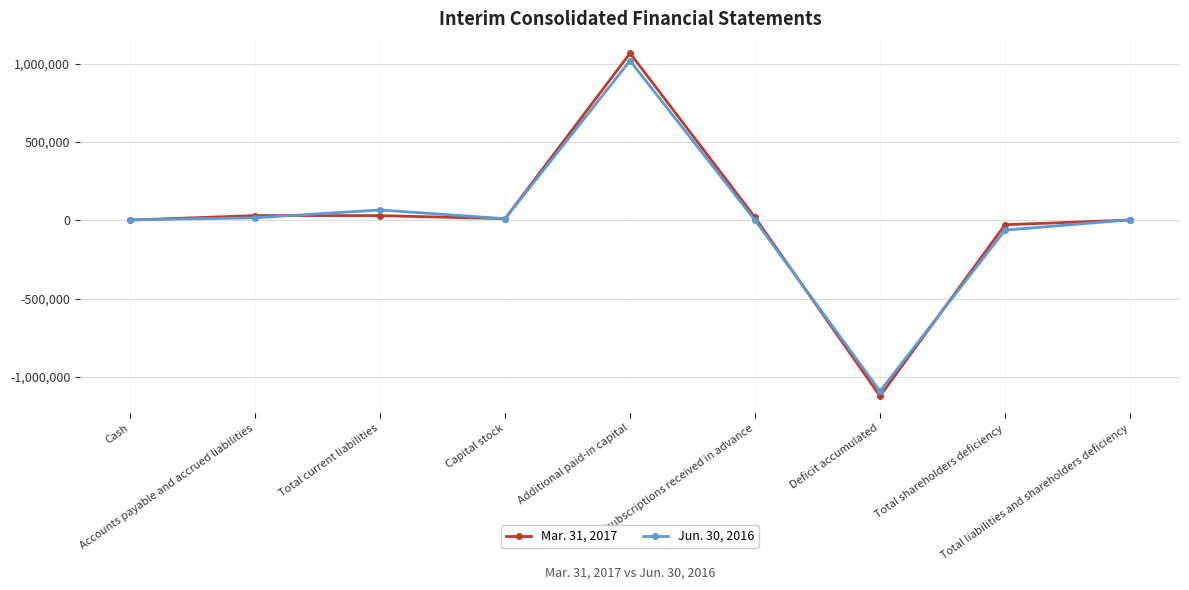

Does the chart have visible grid lines?

Yes